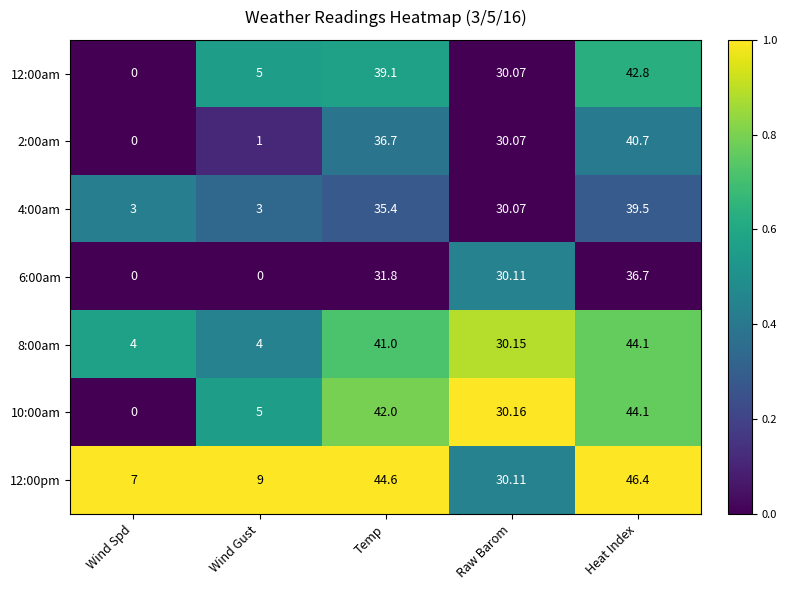

Rank the categories by 12:00pm value from highest to lowest.

Heat Index, Temp, Raw Barom, Wind Gust, Wind Spd